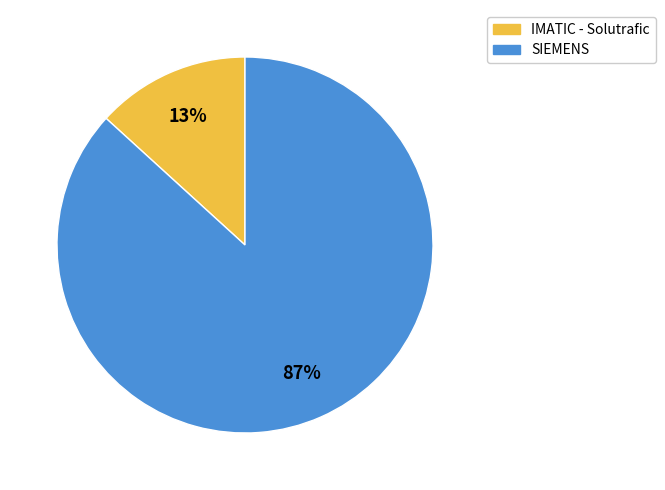

Between SIEMENS and IMATIC - Solutrafic, which is larger?

SIEMENS